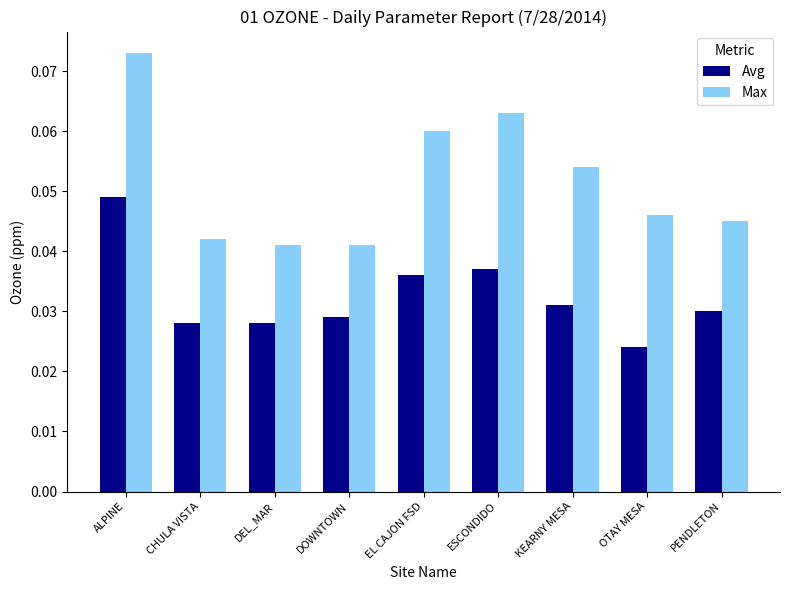

What position from the left is ALPINE?

1